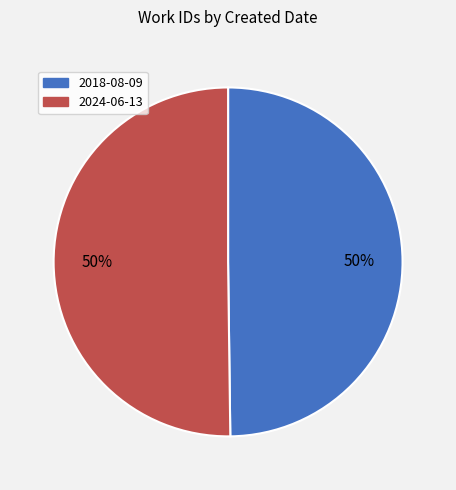

To the nearest percent, what is the combined percentage of 2018-08-09 and 2024-06-13?

100%